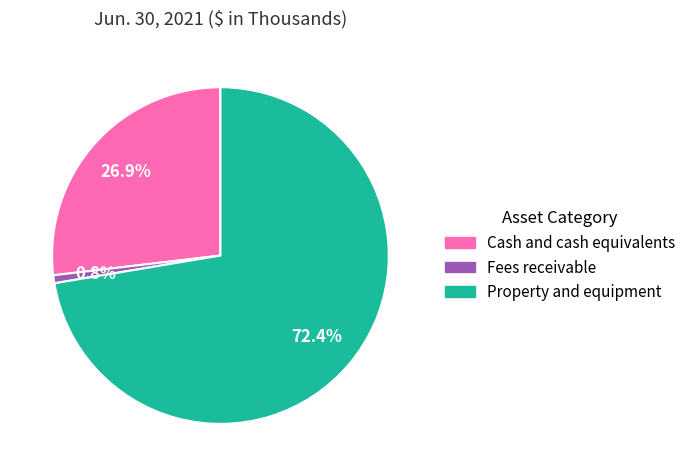

How much of the chart is everything except Fees receivable?

99.2%